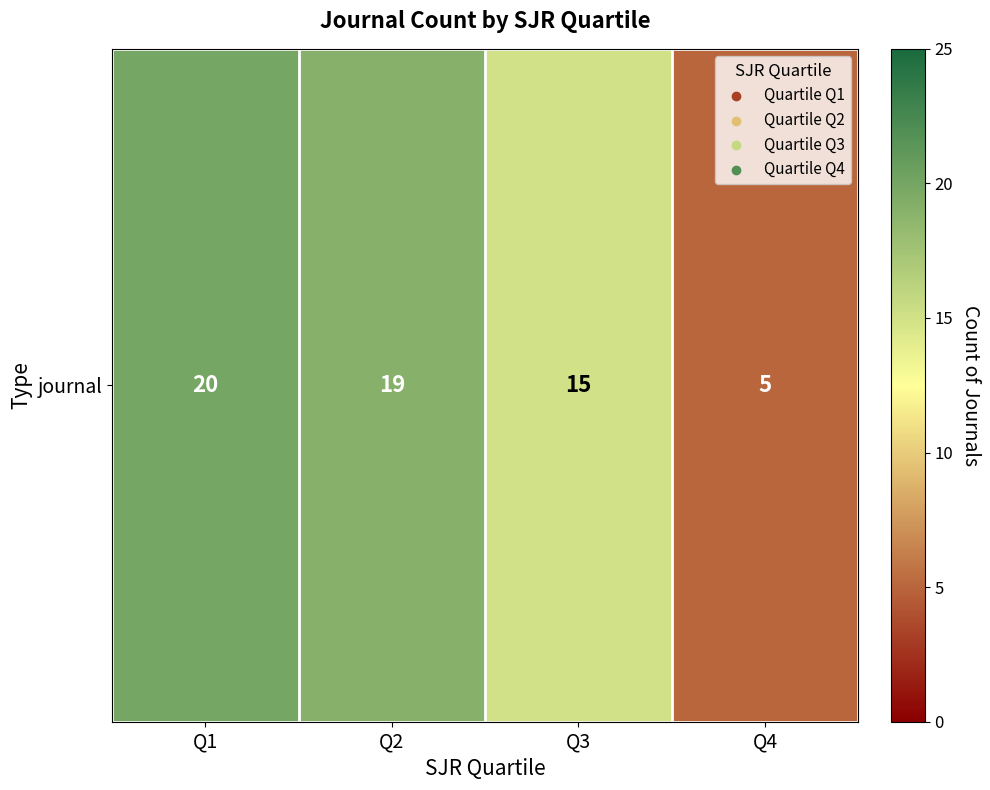

Count the number of values greater than 19.

1